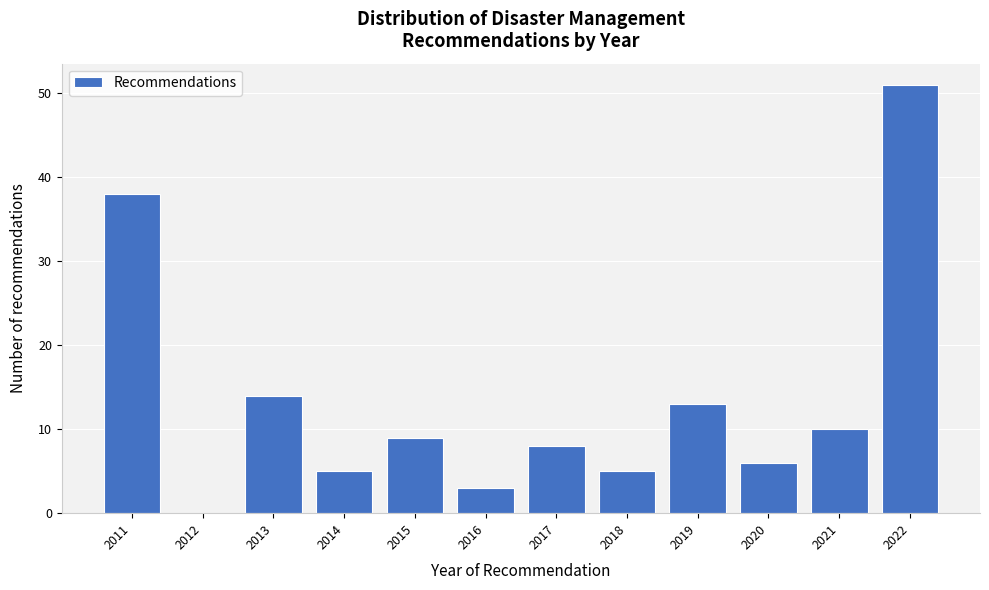

Reading right to left, list all the values displayed in this chart.

2022=51	2021=10	2020=6	2019=13	2018=5	2017=8	2016=3	2015=9	2014=5	2013=14	2012=0	2011=38